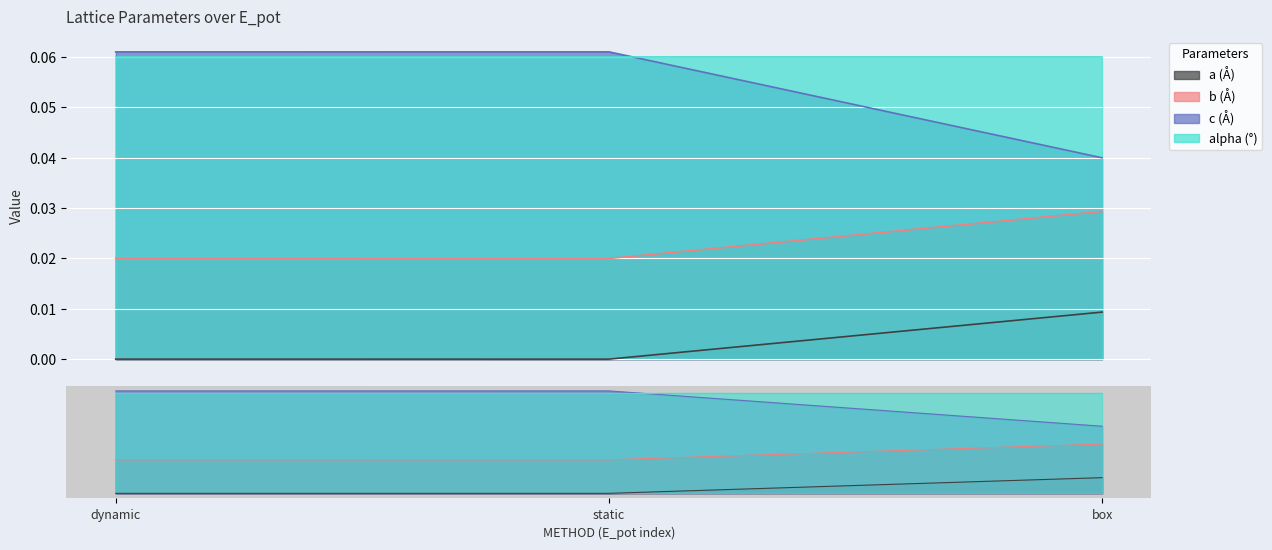

Is it true that c equals 0.1 at box?

False